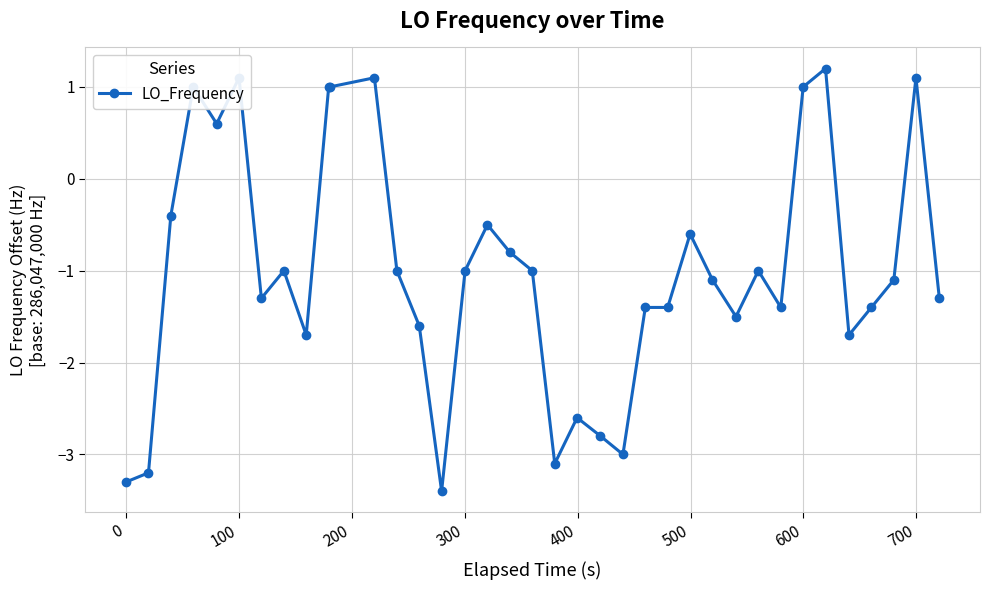

True or false: the data has more than 0 interior local peaks.

True